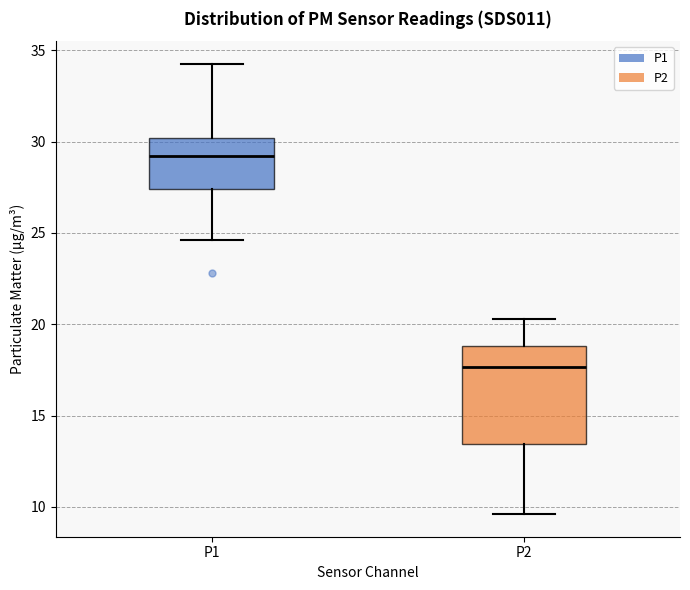

Which box has the lowest median line?

P2